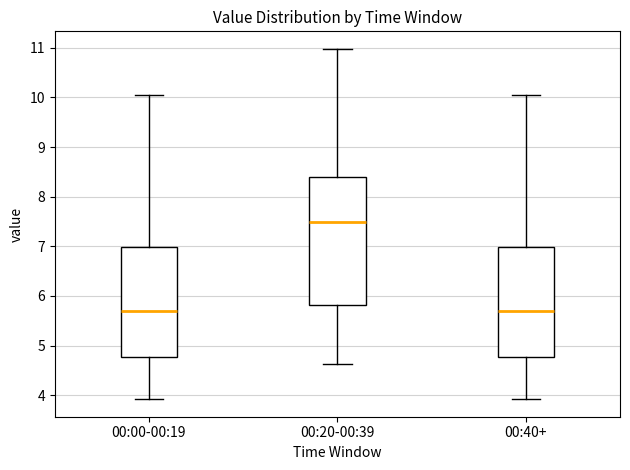

Comparing the boxes themselves (not the whiskers), which one is the tallest?

00:20-00:39